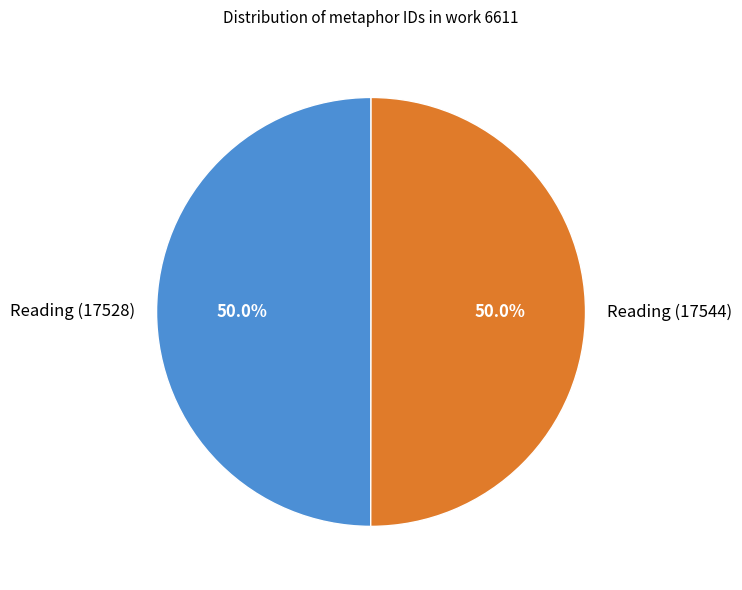

Is it true that Reading (17528) is 50% of the pie?

True